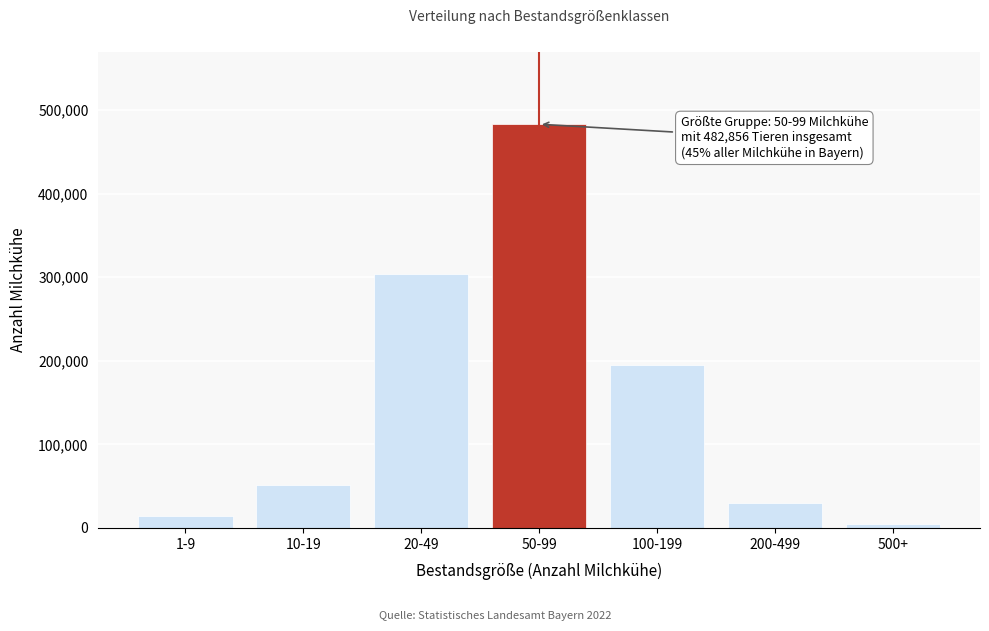

Reading left to right, list all the values displayed in this chart.

1-9=14727	10-19=50924	20-49=303971	50-99=482856	100-199=194861	200-499=30252	500+=5236